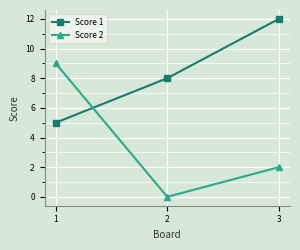

What is the approximate value of Score 2 at 1?

9